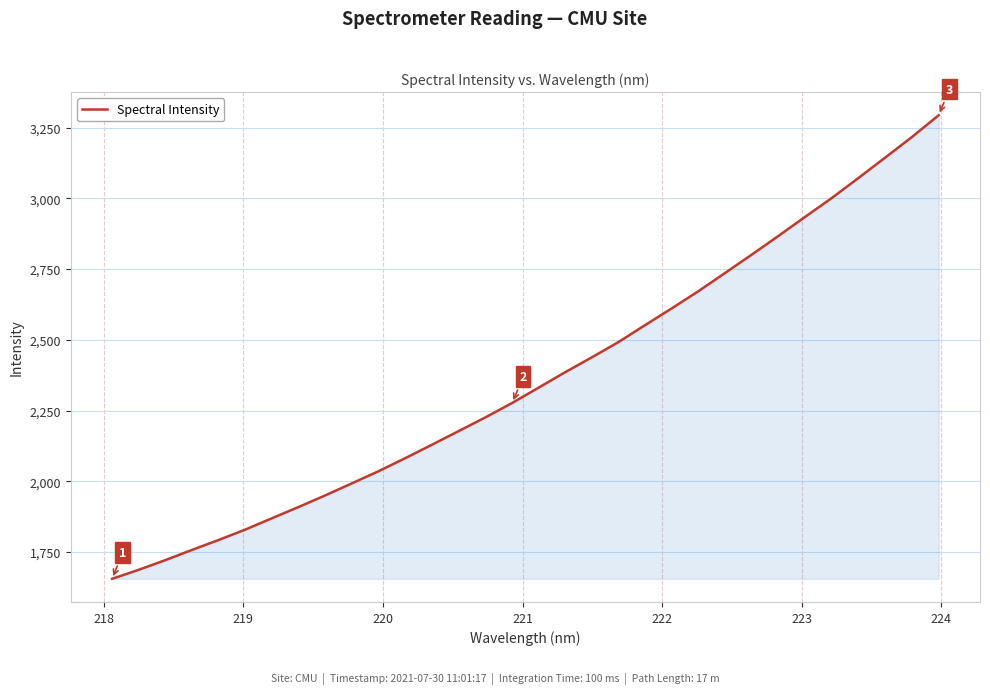

What is the smallest value displayed?

1655.5